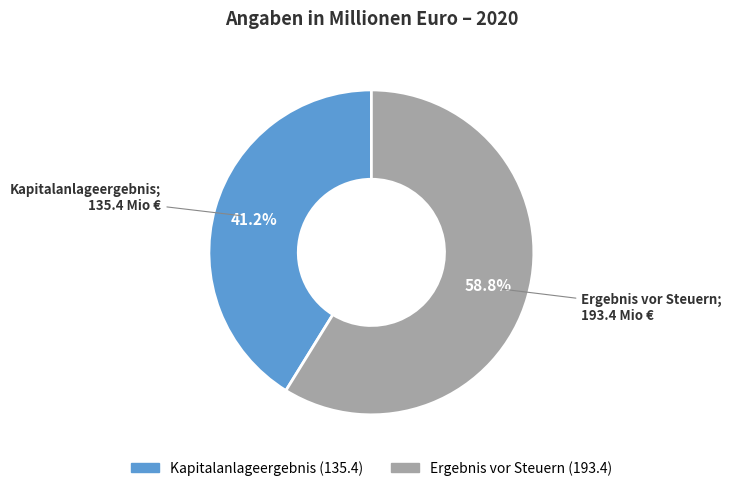

What is the ratio of the value at Kapitalanlageergebnis to the value at Ergebnis vor Steuern?

0.7